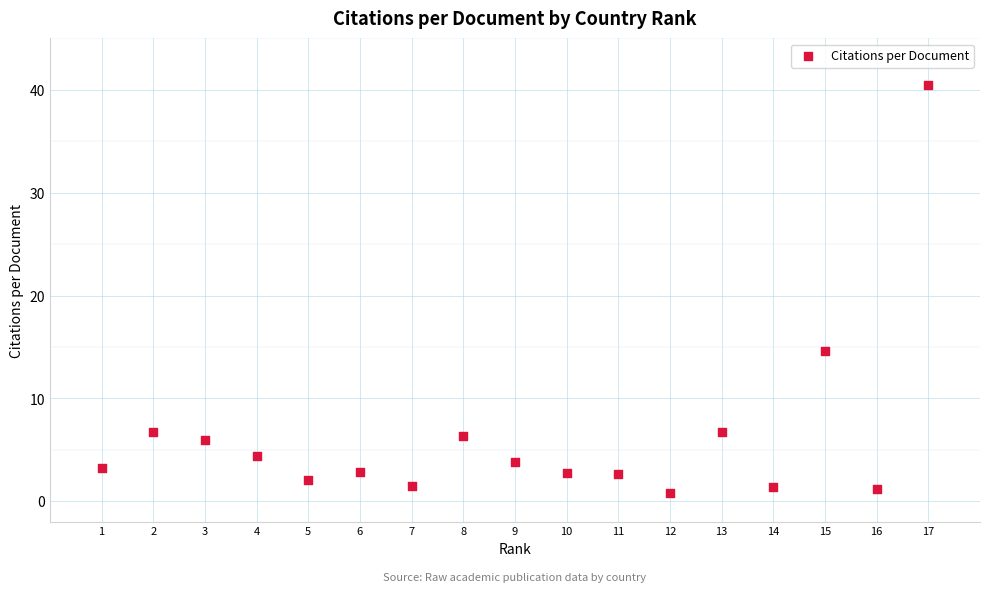

What is the range of X values (max minus min)?

16.0